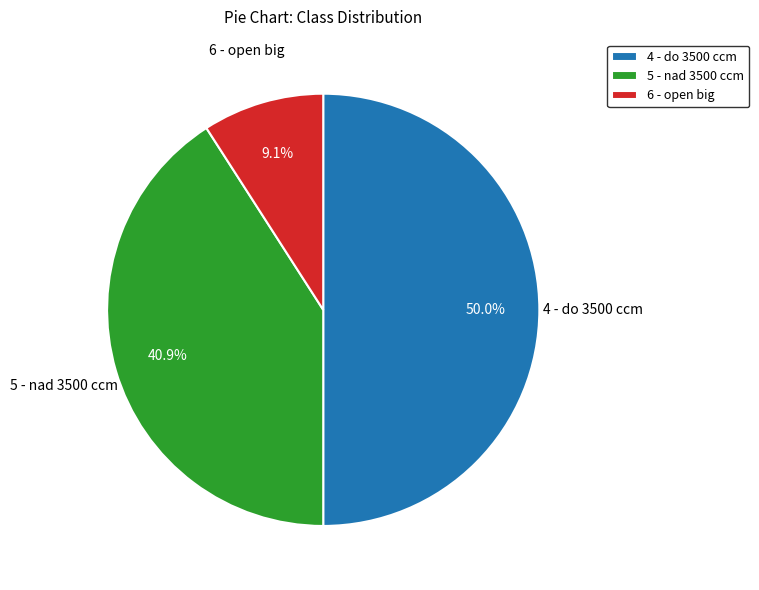

Between 5 - nad 3500 ccm and 4 - do 3500 ccm, which is larger?

4 - do 3500 ccm